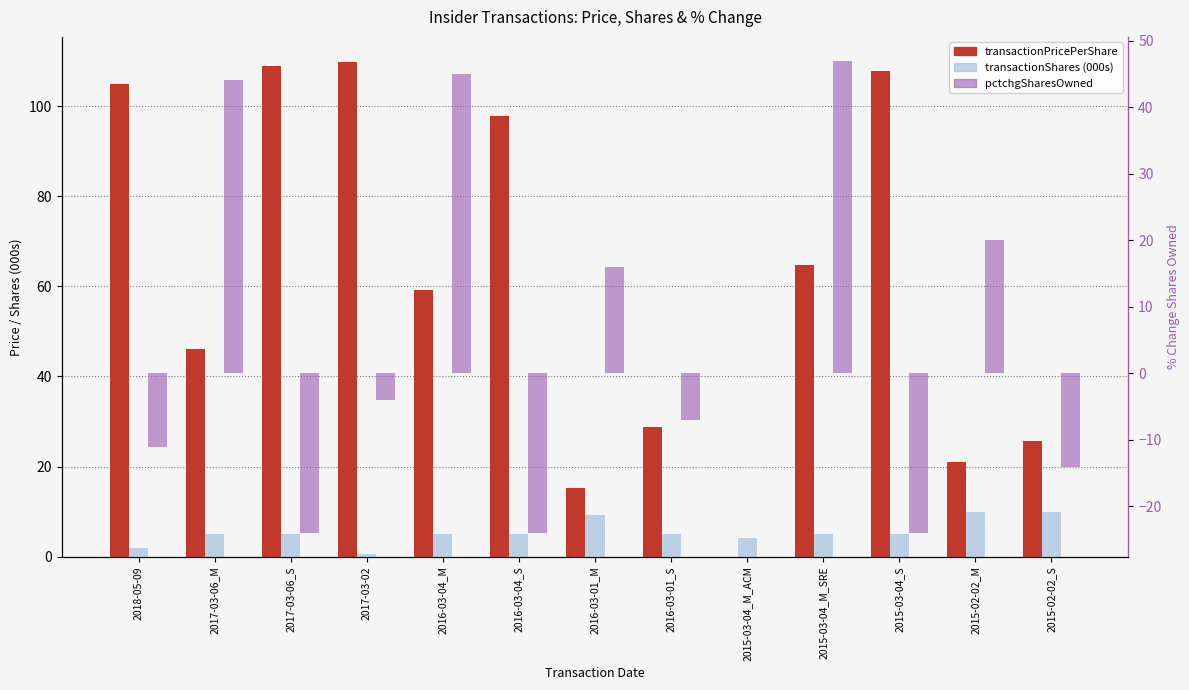

At which category does the chart reach its peak across all series?

2017-03-02